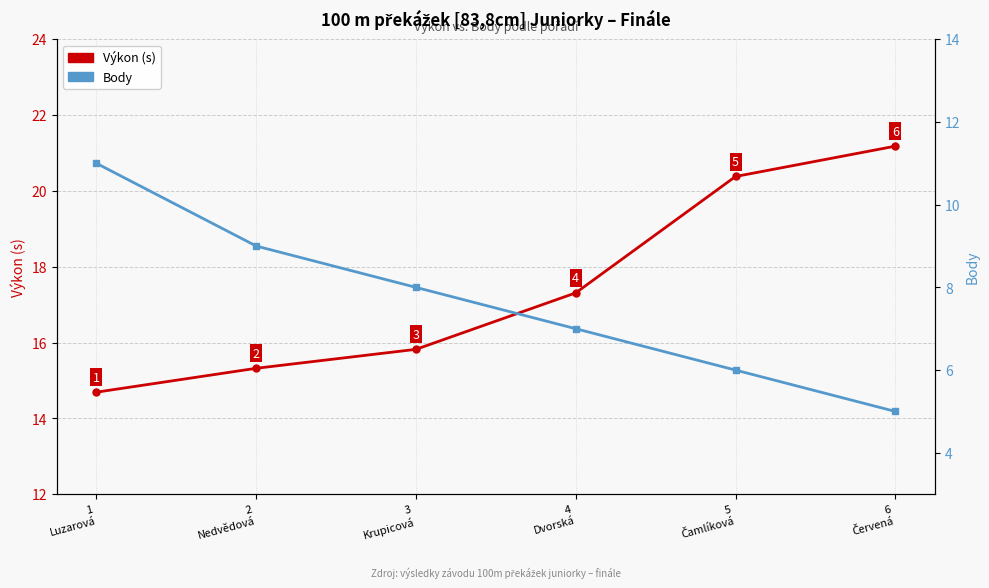

Is it true that Výkon (s) equals 20.4 at 5
Čamlíková?

True